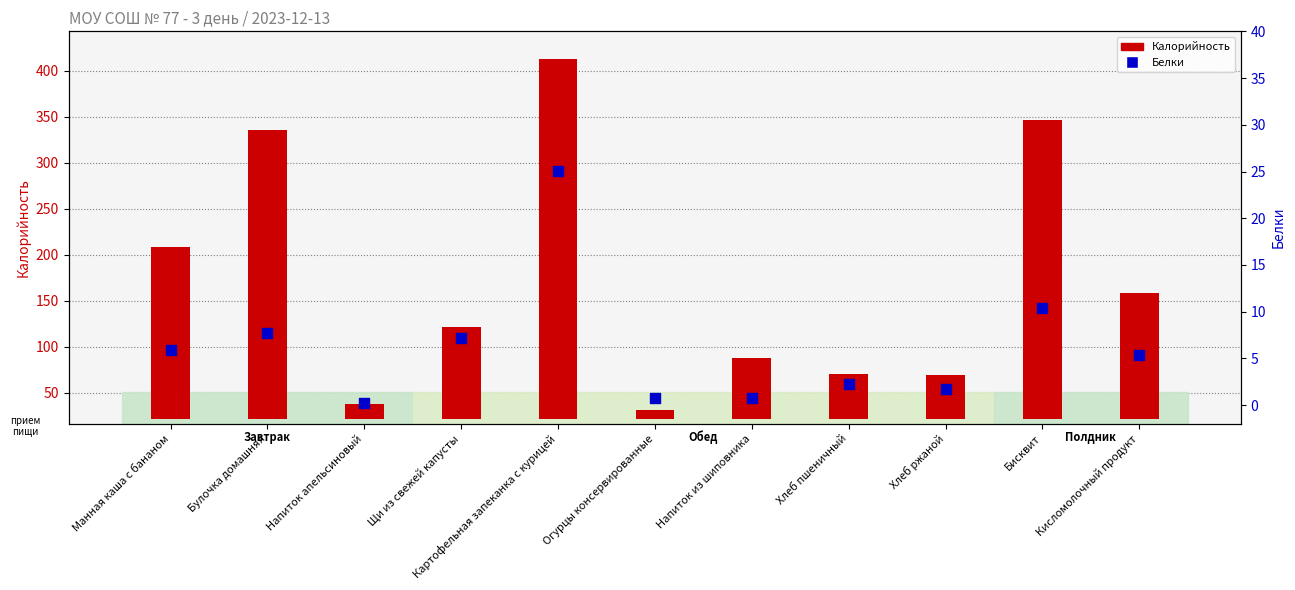

What are all the series names shown in the legend?

Калорийность, Белки